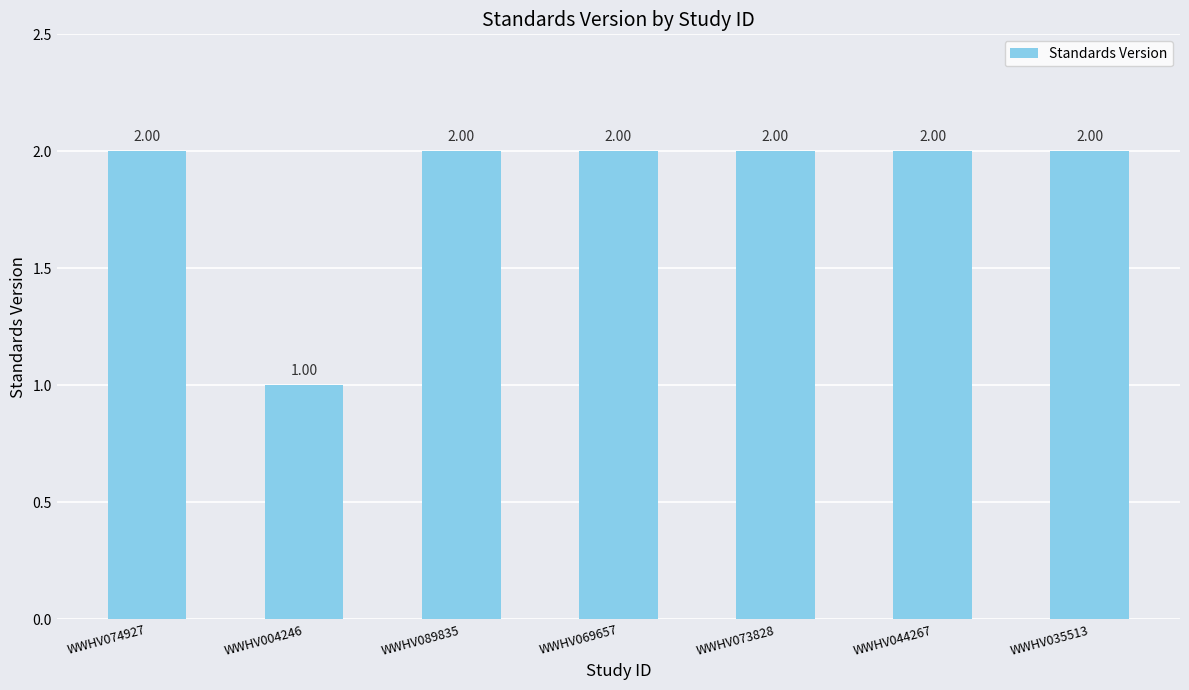

What is the label of the 4th bar from the right?

WWHV069657